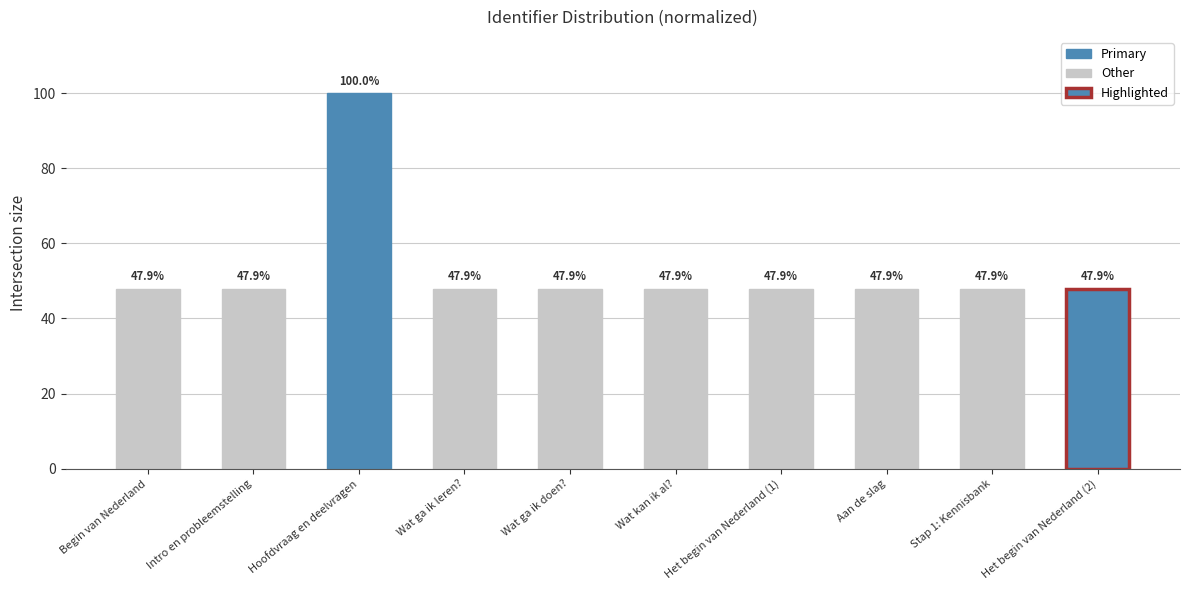

Reading left to right, list all the values displayed in this chart.

47.9	47.9	100.0	47.9	47.9	47.9	47.9	47.9	47.9	47.9